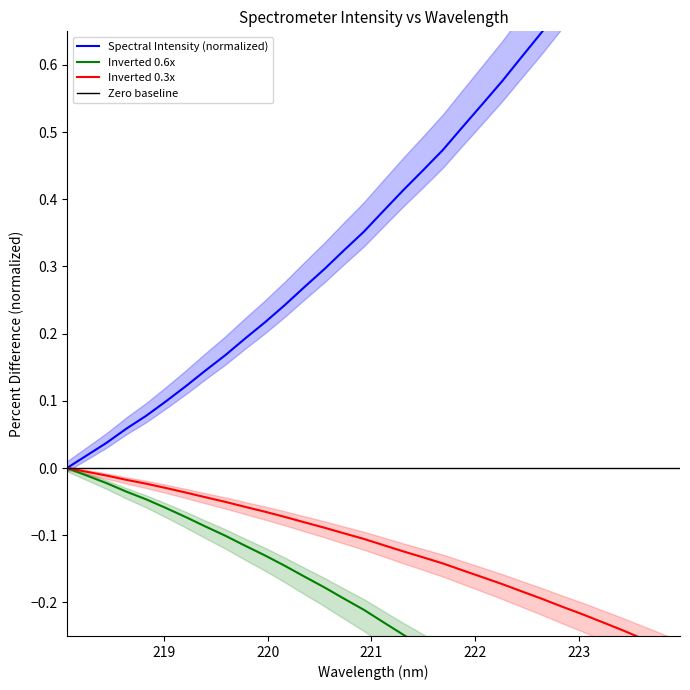

What position from the right is 223.2172?

5